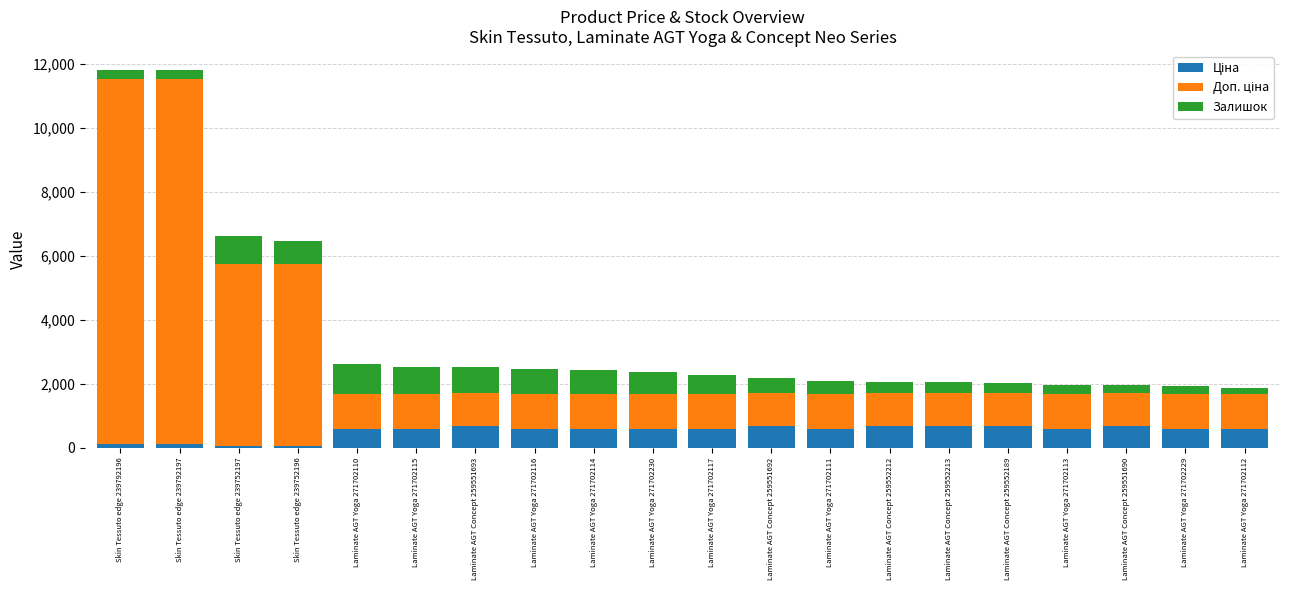

What is the total value across all series at Laminate AGT Yoga 271702117?

2269.6